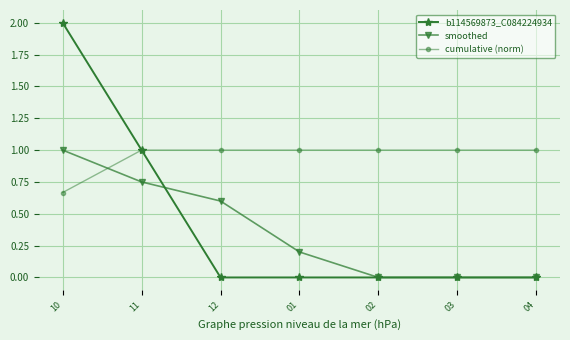

True or false: smoothed and cumulative (norm) cross at least once.

True